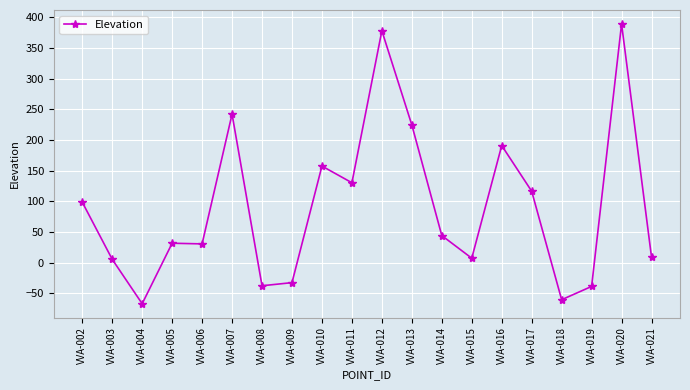

Read the value at VVA-021.

8.8